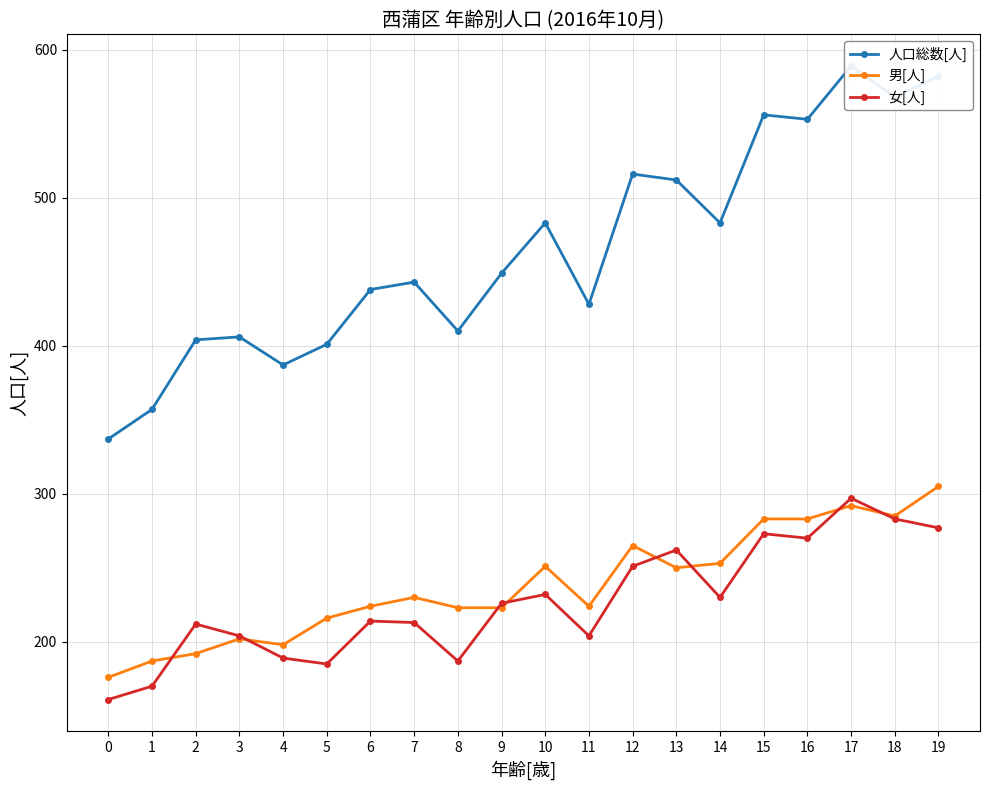

Which series ends up on top after the final intersection of 男[人] and 女[人]?

男[人]